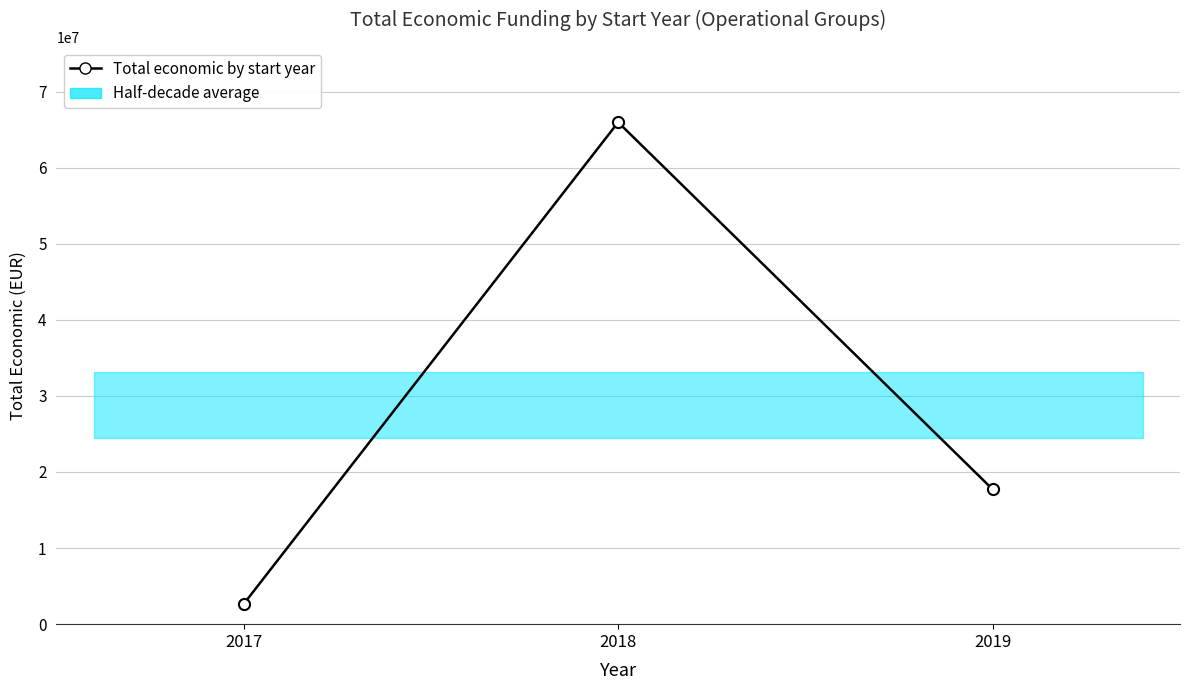

Which has a higher value, 2019 or 2017?

2019